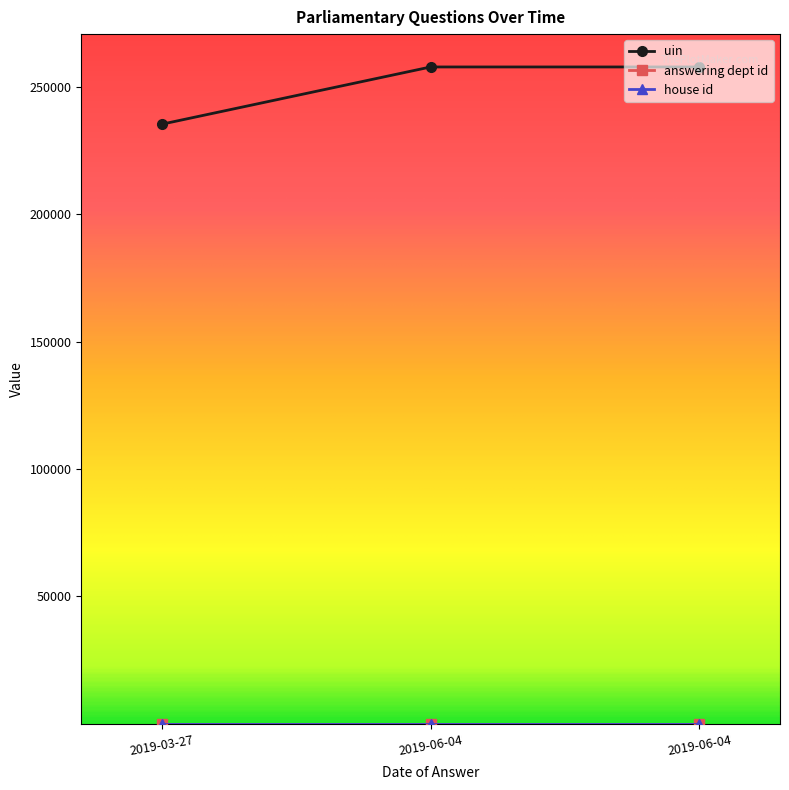

How many categories are shown in the chart?

3